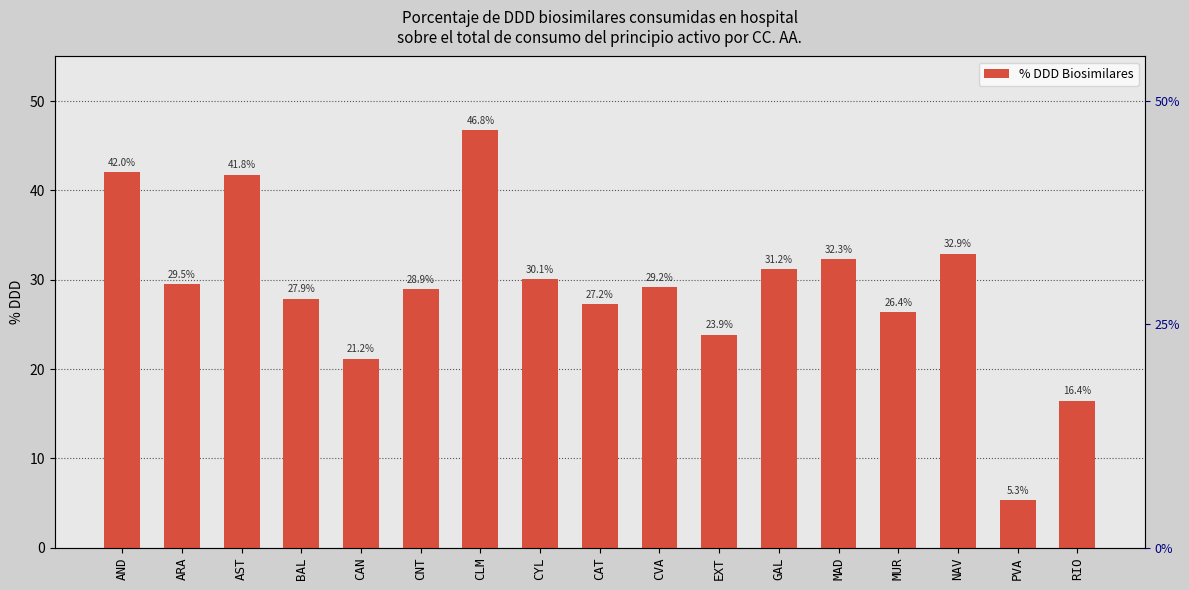

Reading right to left, list all the values displayed in this chart.

16.4	5.3	32.9	26.4	32.3	31.2	23.9	29.2	27.2	30.1	46.8	28.9	21.2	27.9	41.8	29.5	42.0